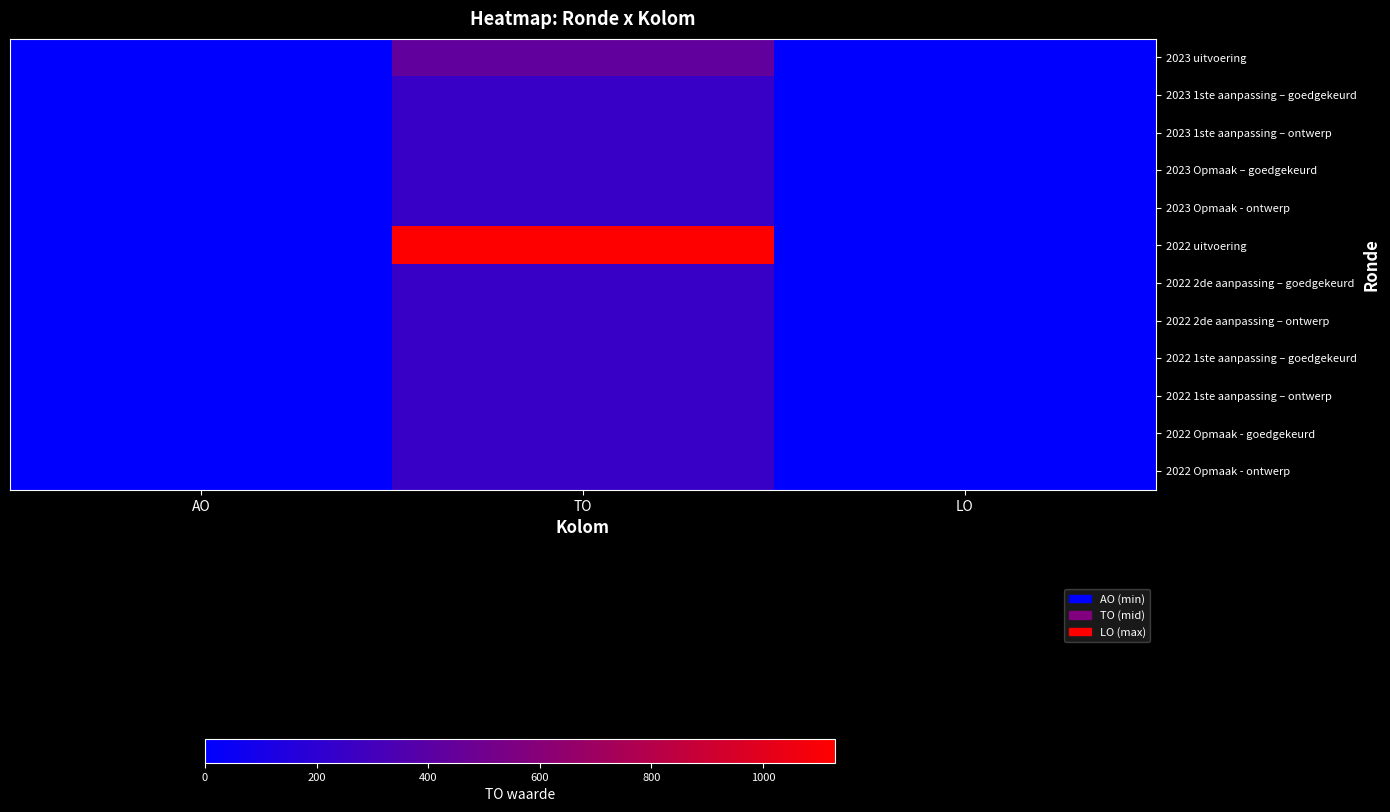

What is the sum of all 2022 1ste aanpassing – ontwerp values?

250